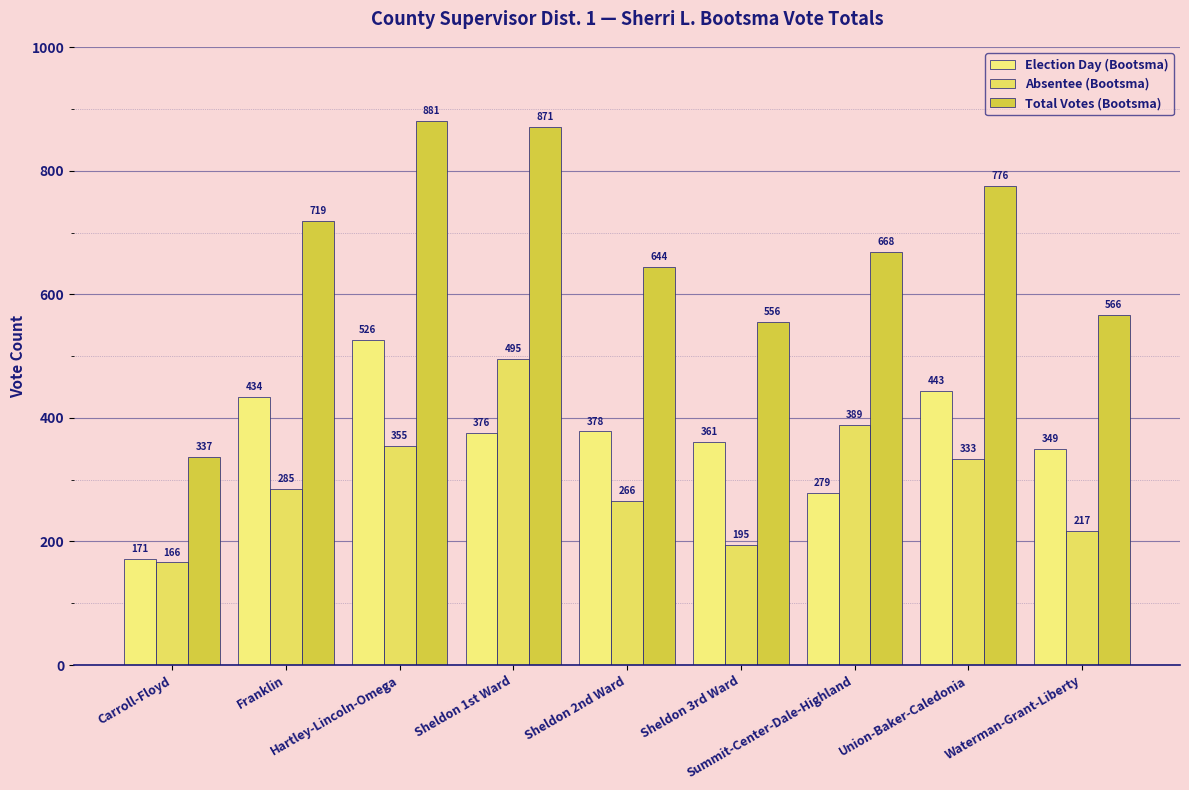

At which label does Absentee (Bootsma) reach its peak?

Sheldon 1st Ward